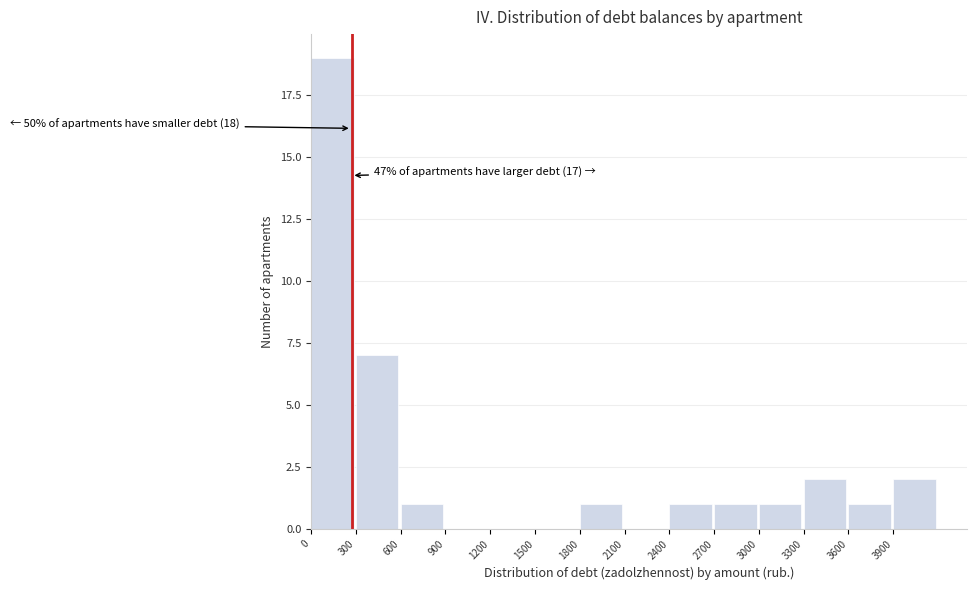

Which range on the x-axis has the tallest bar?

0 to 300